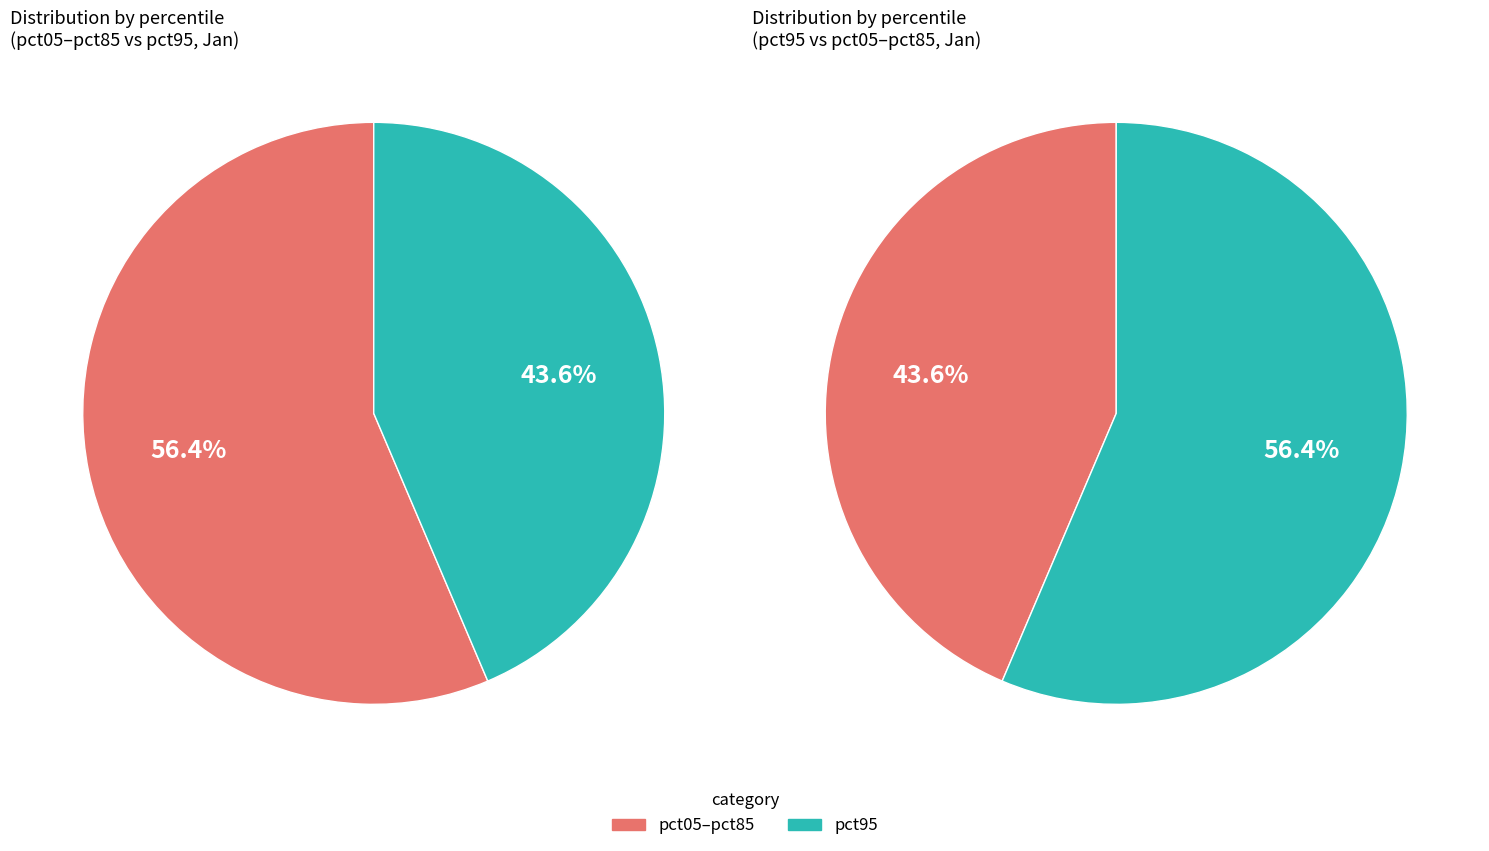

What is the largest slice in the pie chart?

pct95